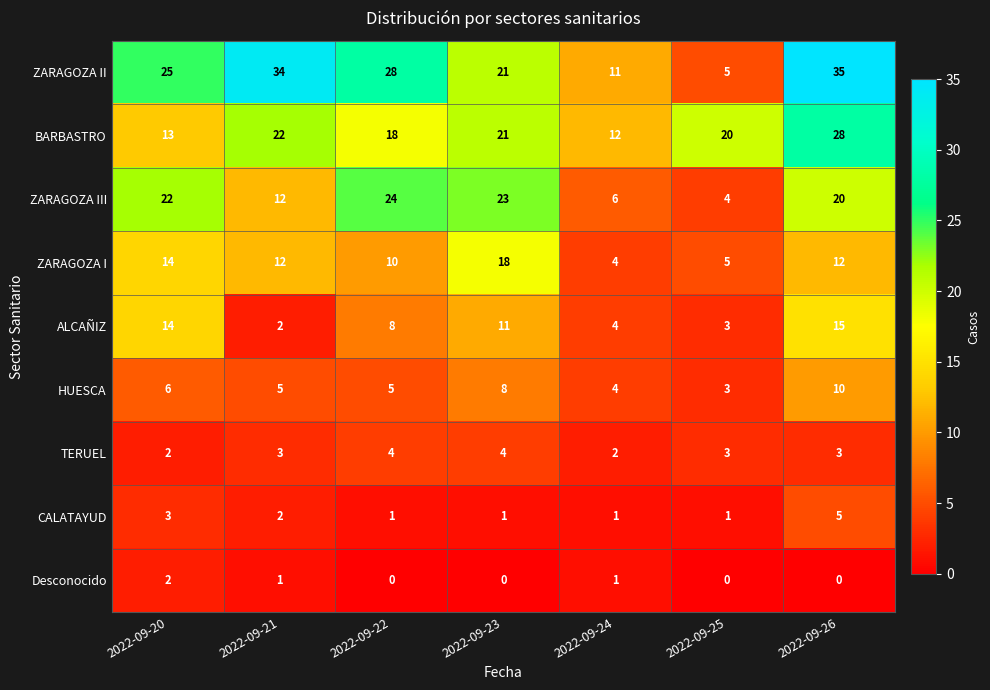

What is the average value of the ZARAGOZA I series?

11